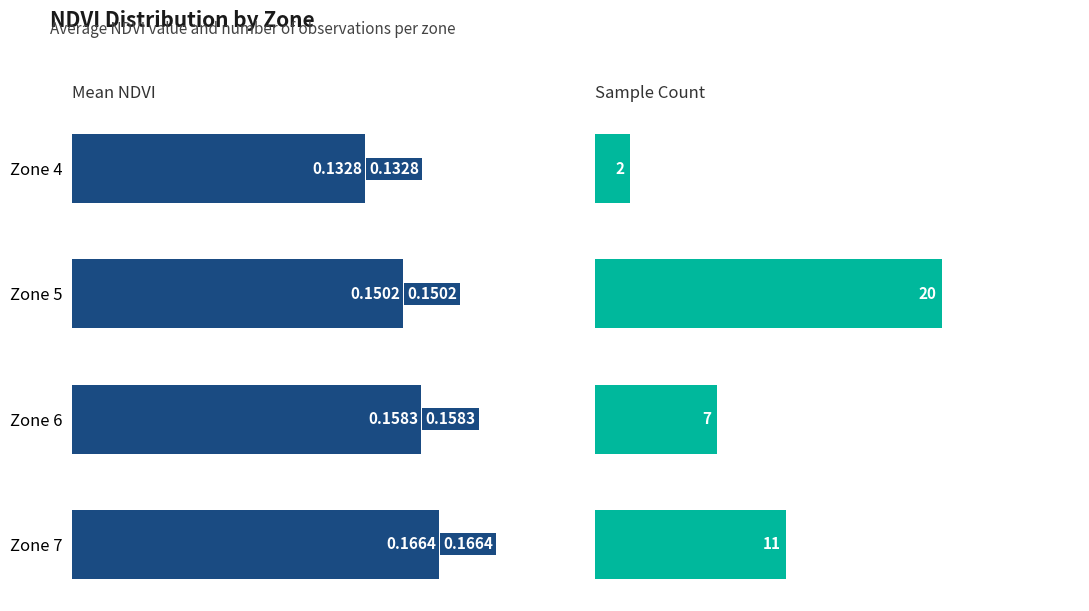

What is the value of the Mean NDVI bar at the 4th from the left?

0.2